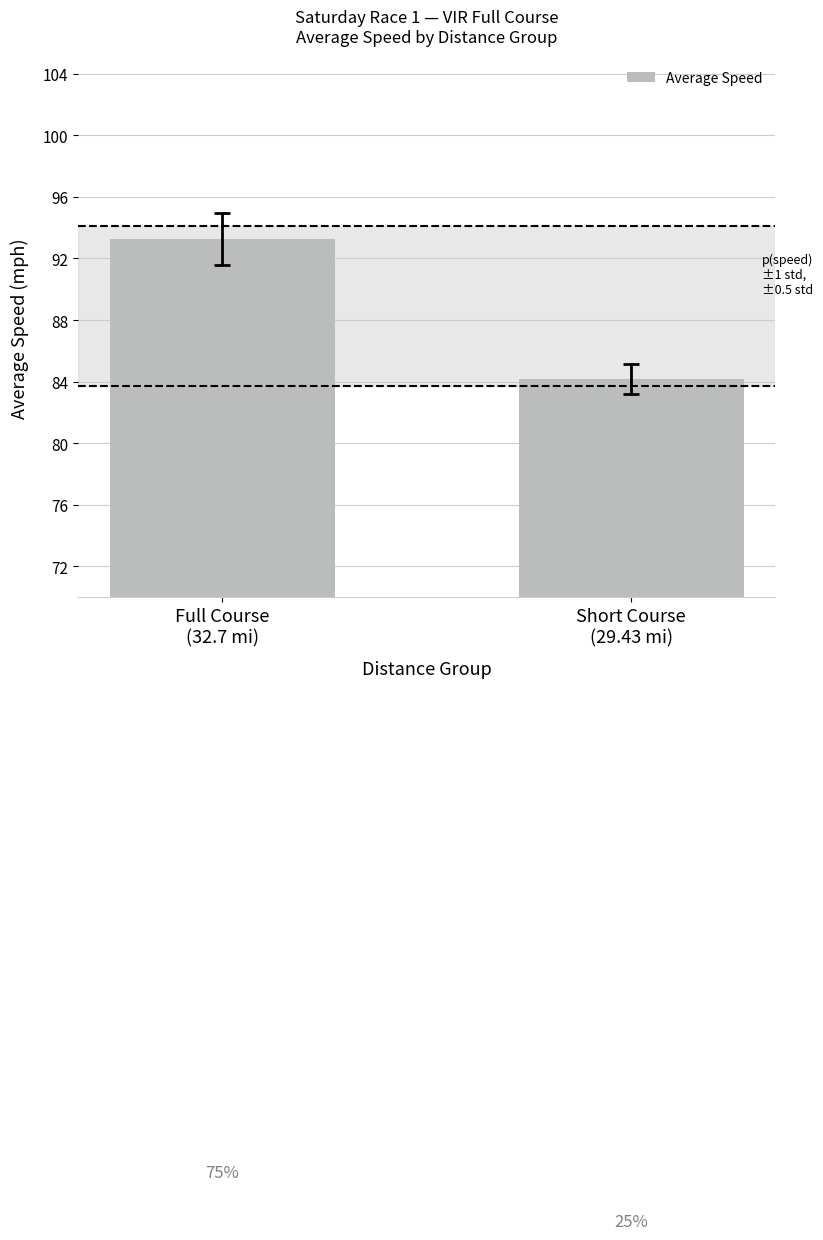

Between Full Course
(32.7 mi) and Short Course
(29.43 mi), which is larger?

Full Course
(32.7 mi)